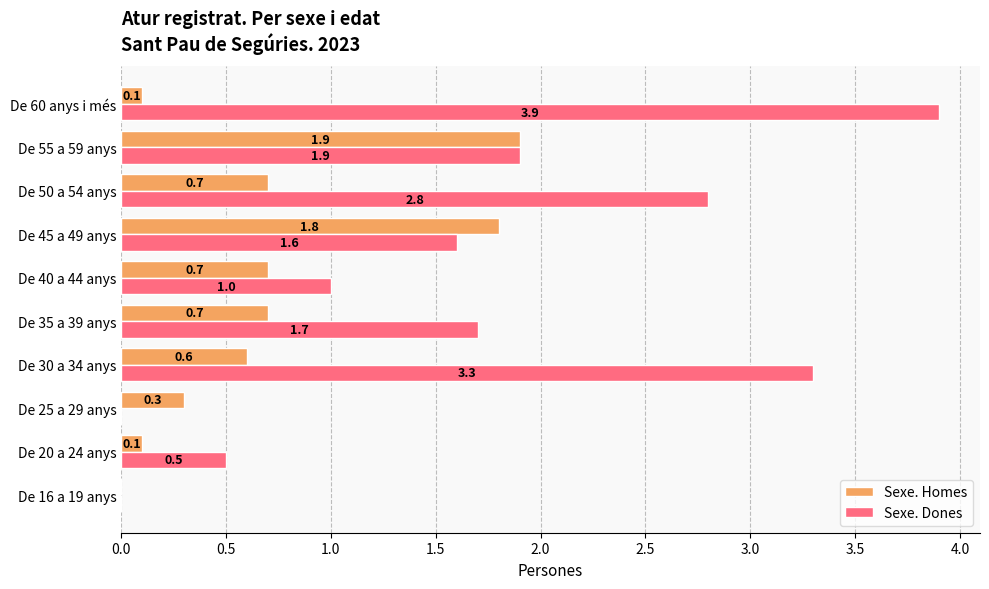

What is the greatest value displayed?

3.9